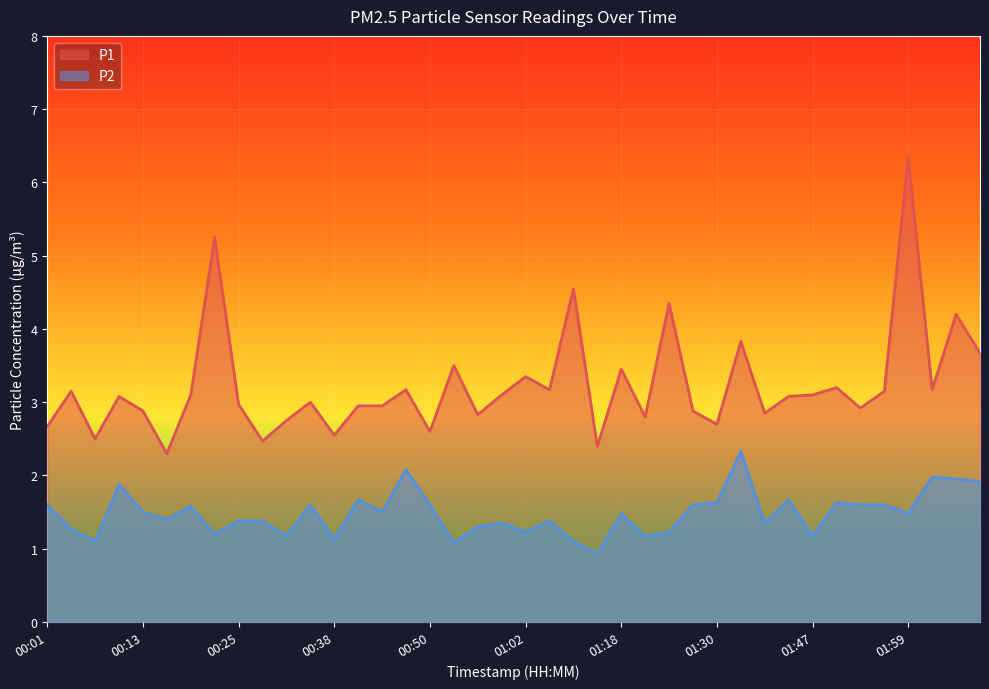

At which label does P2 reach its peak?

01:33